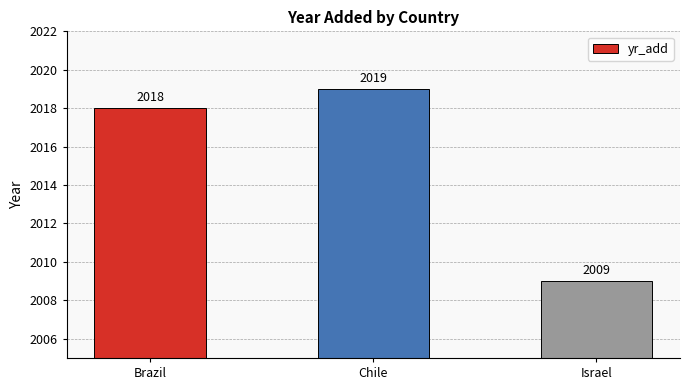

Reading left to right, list all the values displayed in this chart.

Brazil=2018	Chile=2019	Israel=2009